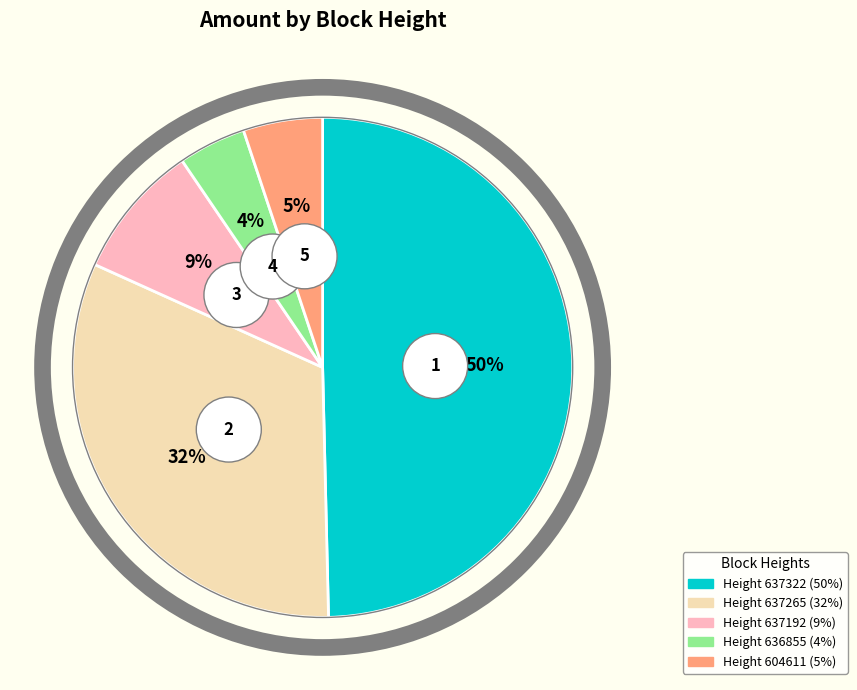

To the nearest percent, what portion does 637322 represent?

50%